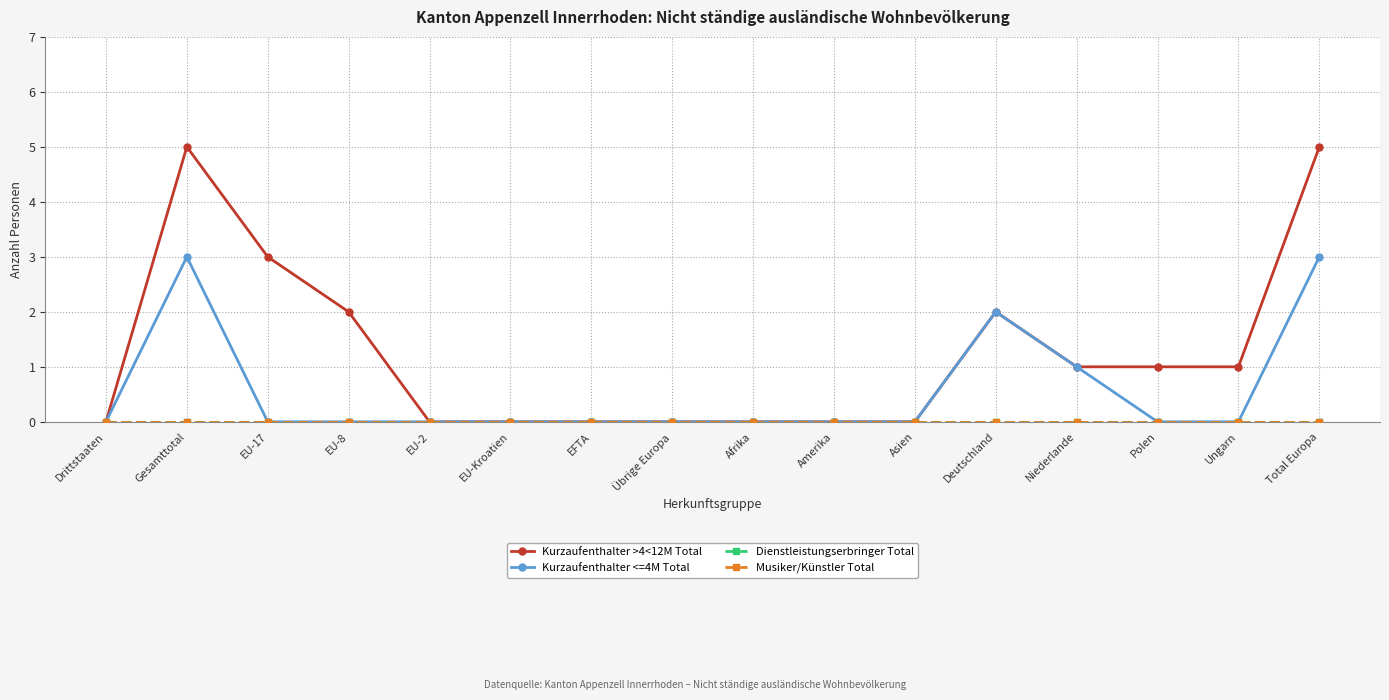

What is the average value of the Kurzaufenthalter >4<12M Total series?

1